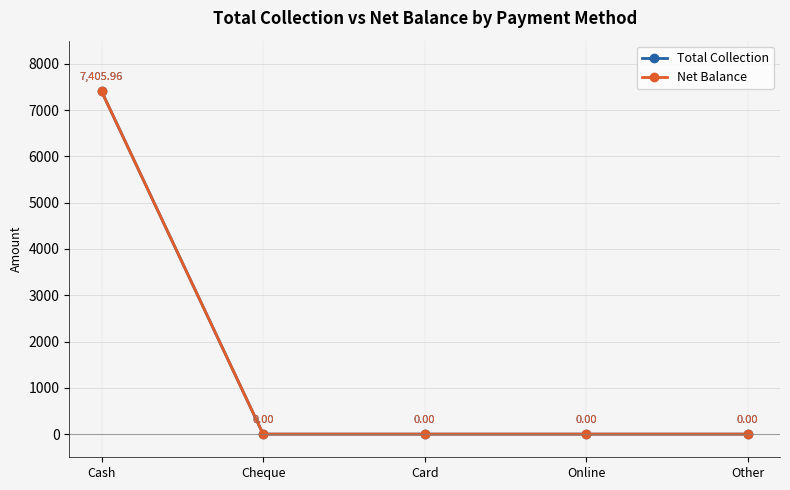

Which has a higher value, Other or Cheque?

Other